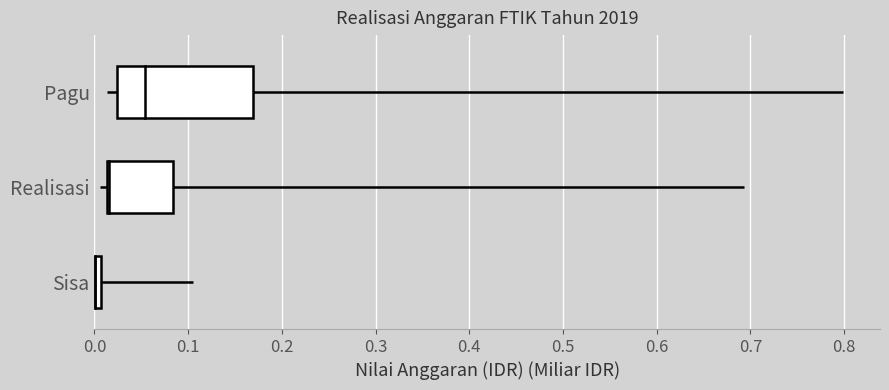

Is it true that Realisasi equals 0 at 0.1?

False